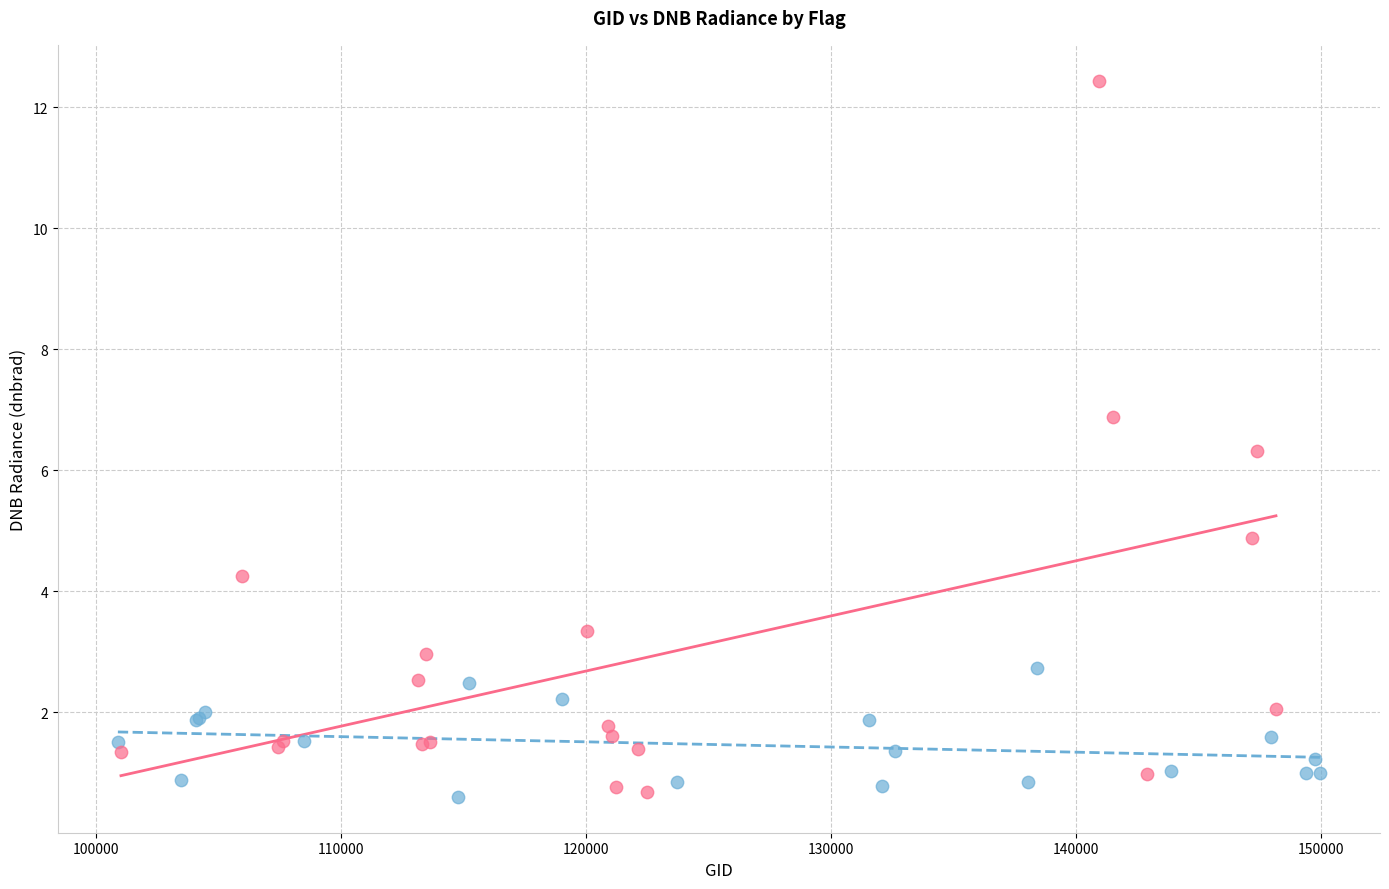

Which series contains the highest Y value?

dflag=3670144